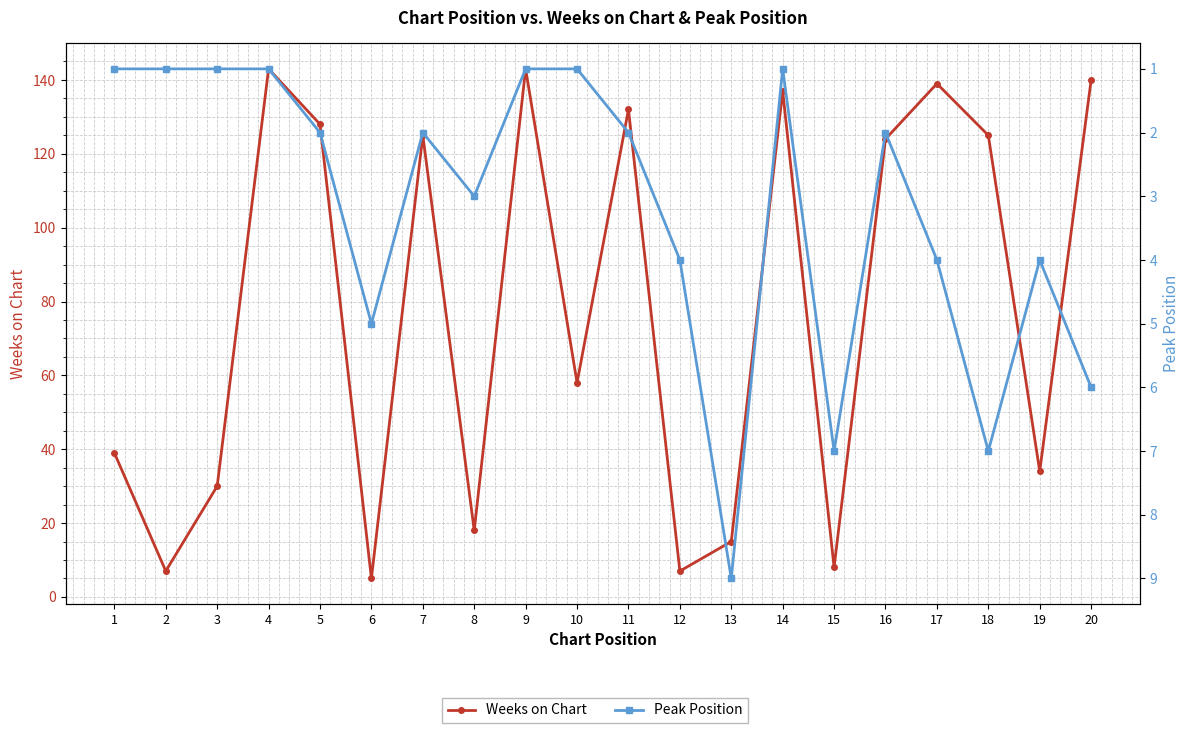

True or false: Weeks on Chart and Peak Position intersect in this chart.

False